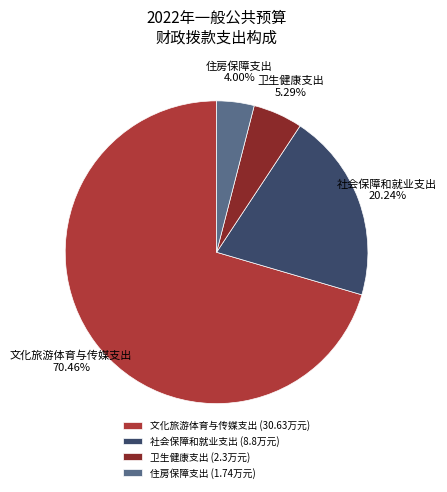

How many segments does this pie chart have?

4